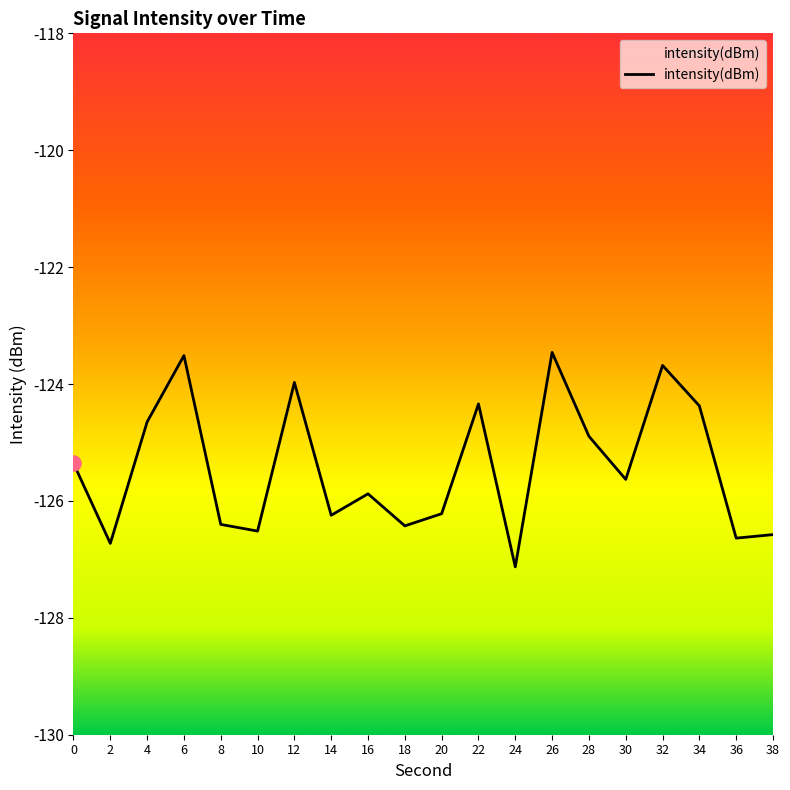

Between 2 and 10, which is larger?

10